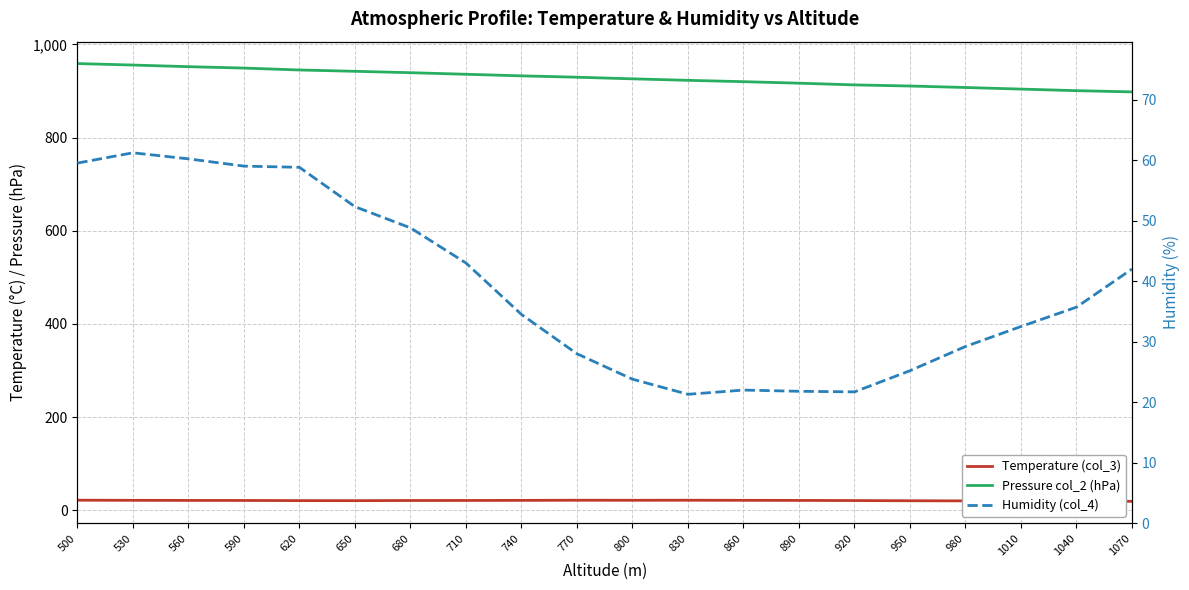

Between which two adjacent categories do Temperature (col_3) and Humidity (col_4) first intersect?

800 and 830